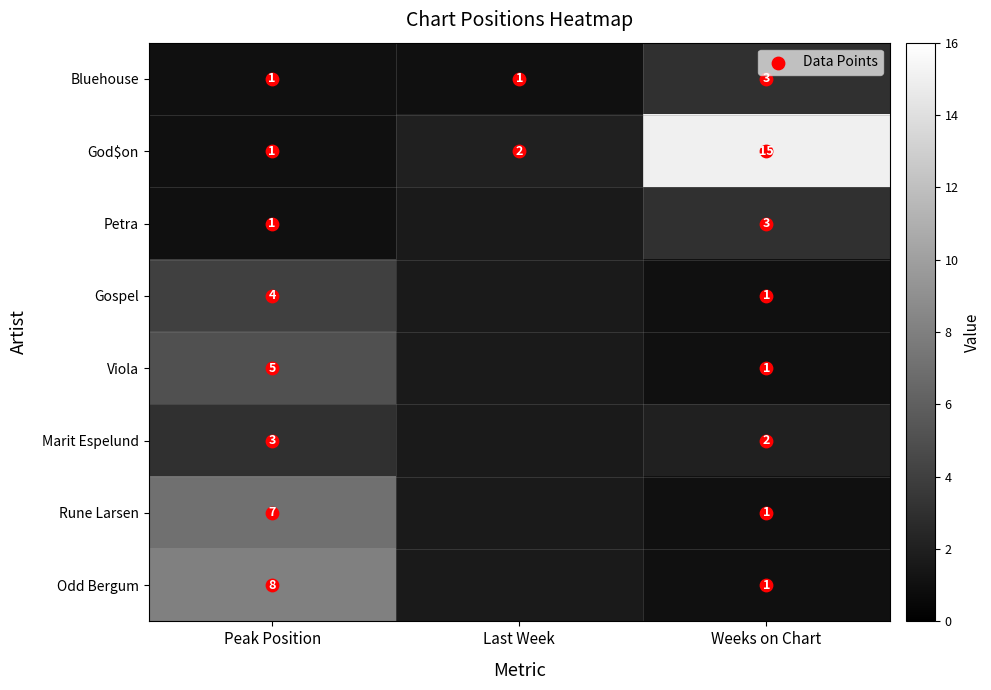

What is the minimum value for Bluehouse?

1.0